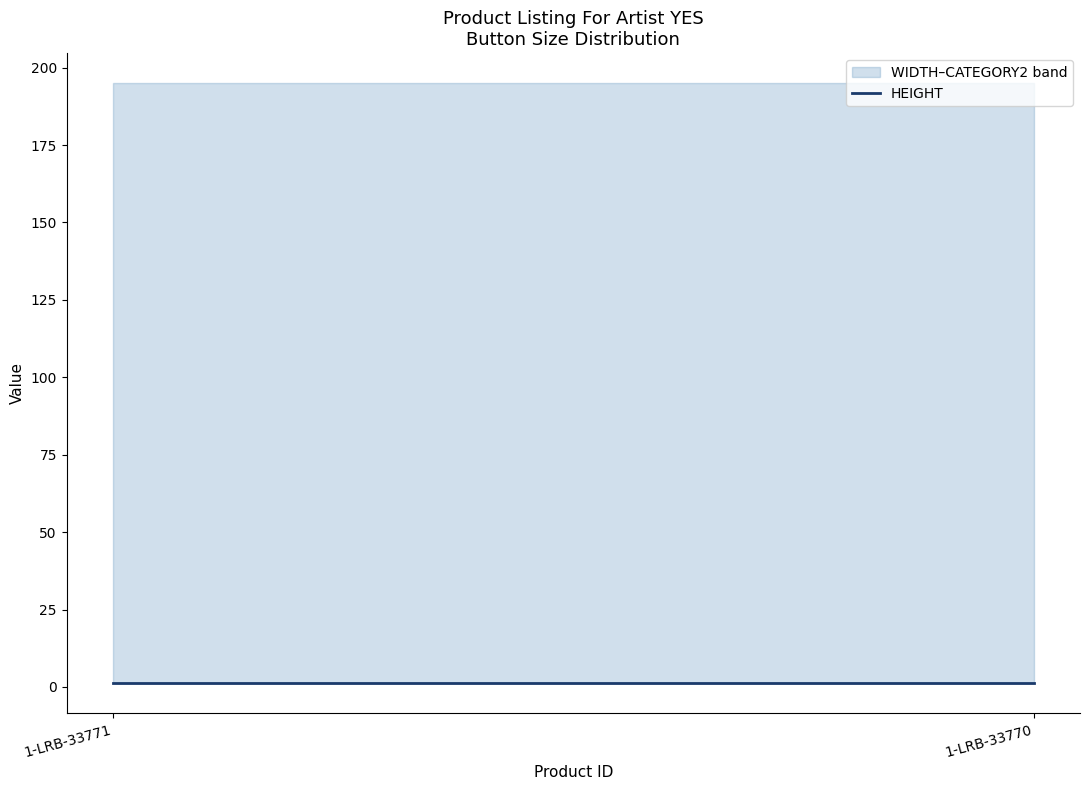

Which series has the largest total across all categories?

CATEGORY2